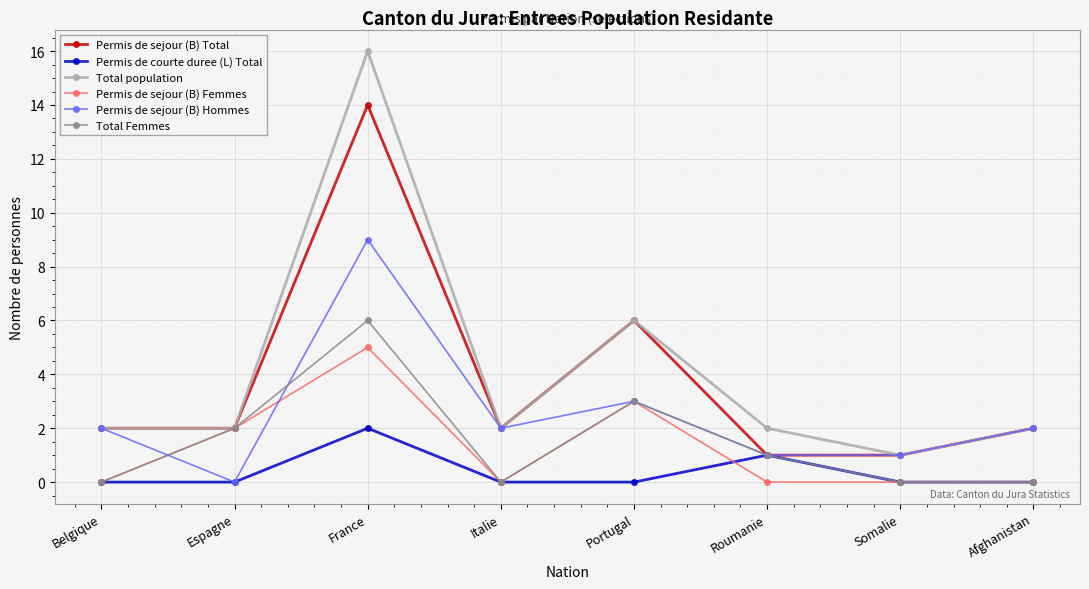

List the series in order of their peak value, highest first.

Total population, Permis de sejour (B) Total, Permis de sejour (B) Hommes, Total Femmes, Permis de sejour (B) Femmes, Permis de courte duree (L) Total